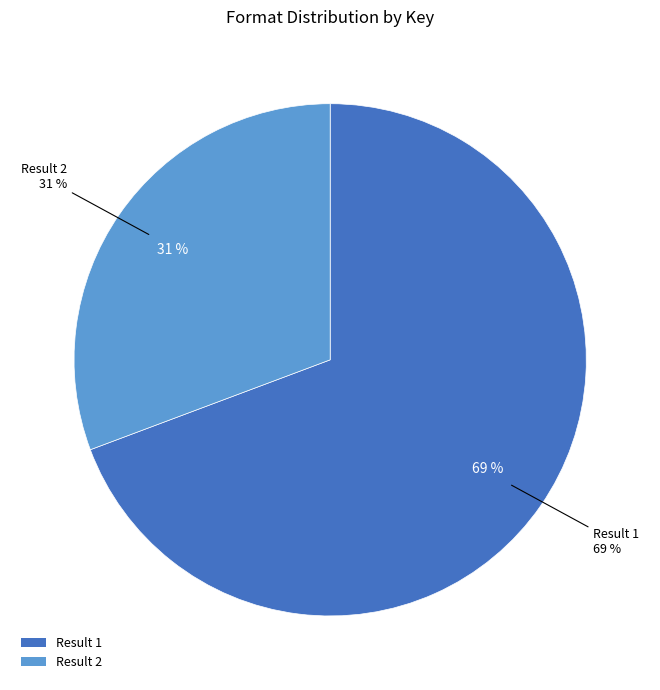

True or false: 2 accounts for 31% of the total.

True